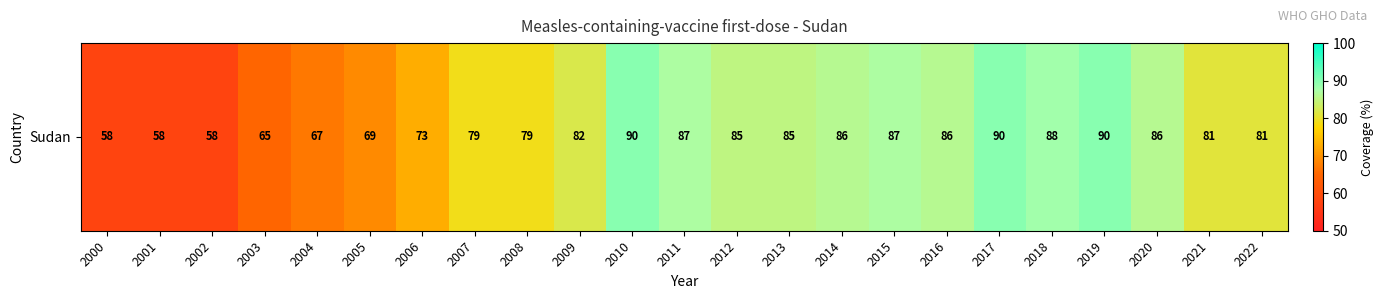

What is the change in value from 2008 to 2022?

+2